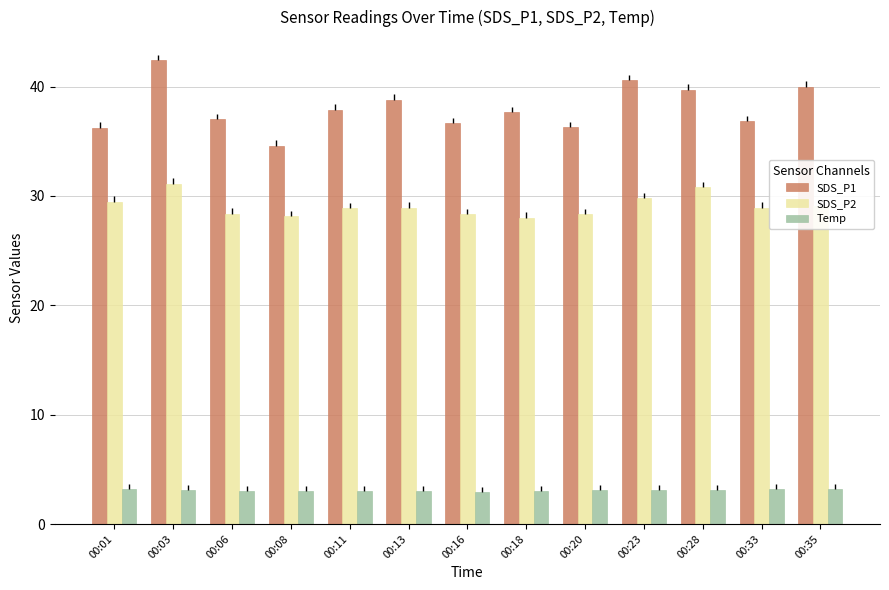

The value of Temp at 00:23 is 3.1. True or false?

True